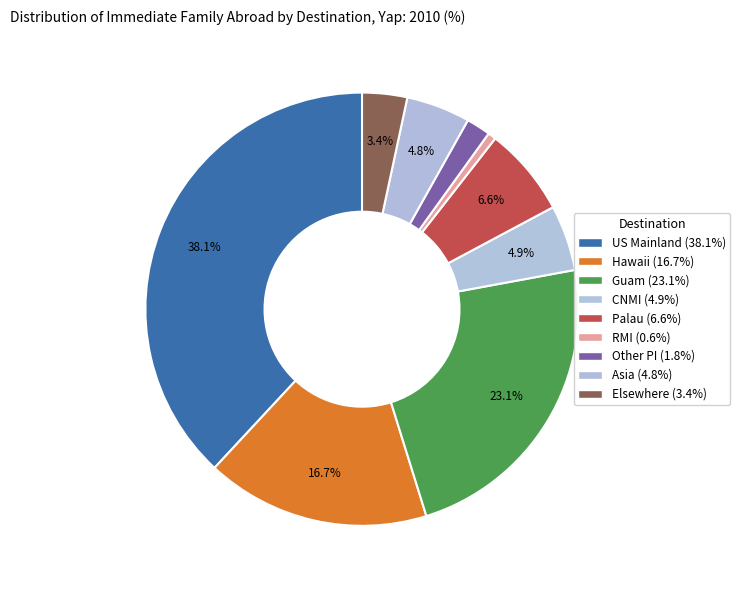

How many slices are in this pie chart?

9